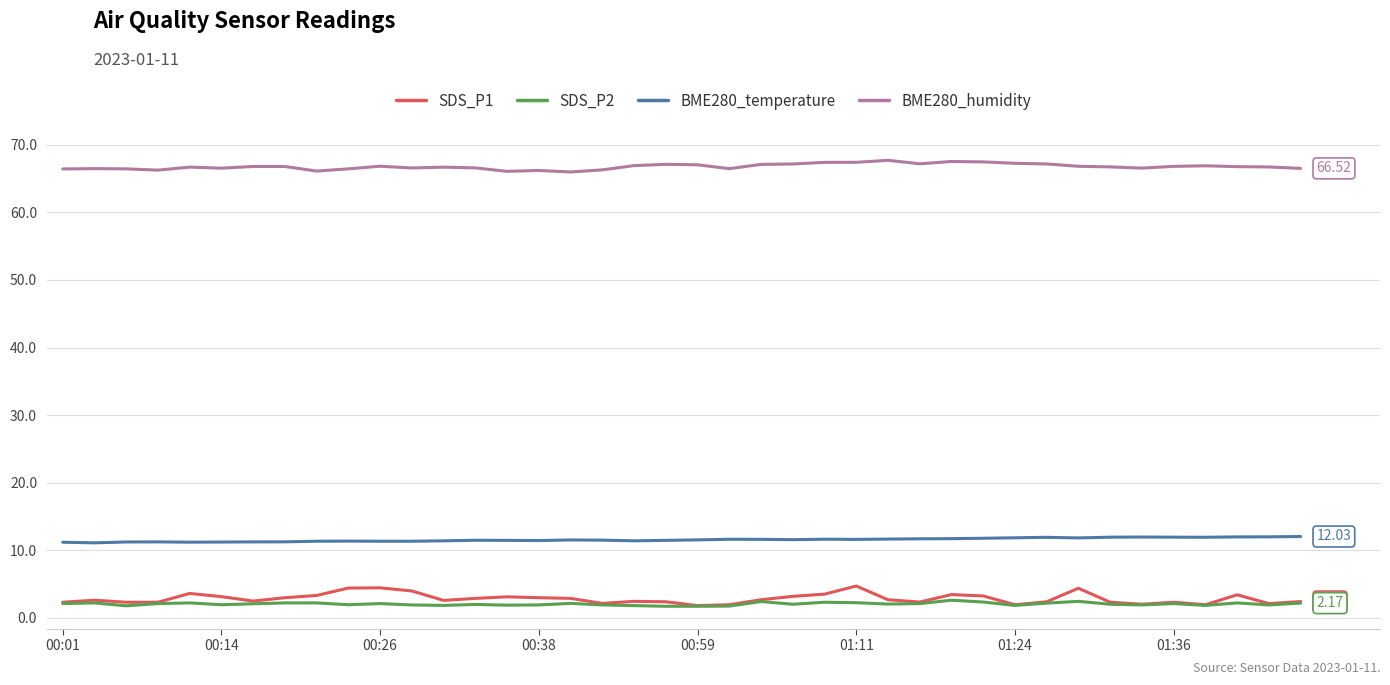

Which series has the largest total across all categories?

BME280_humidity